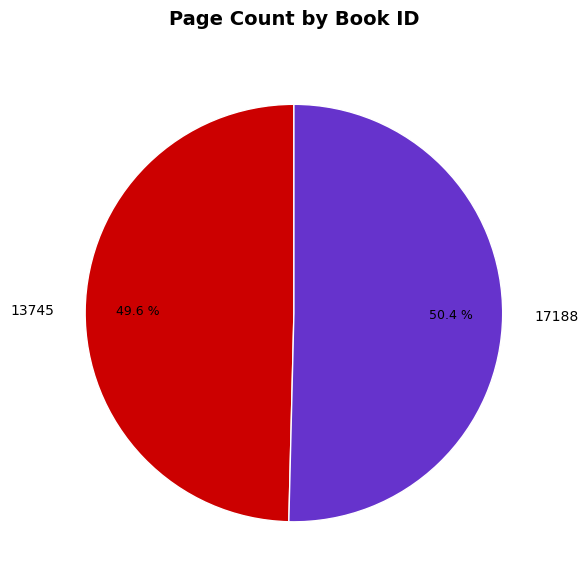

How many segments does this pie chart have?

2